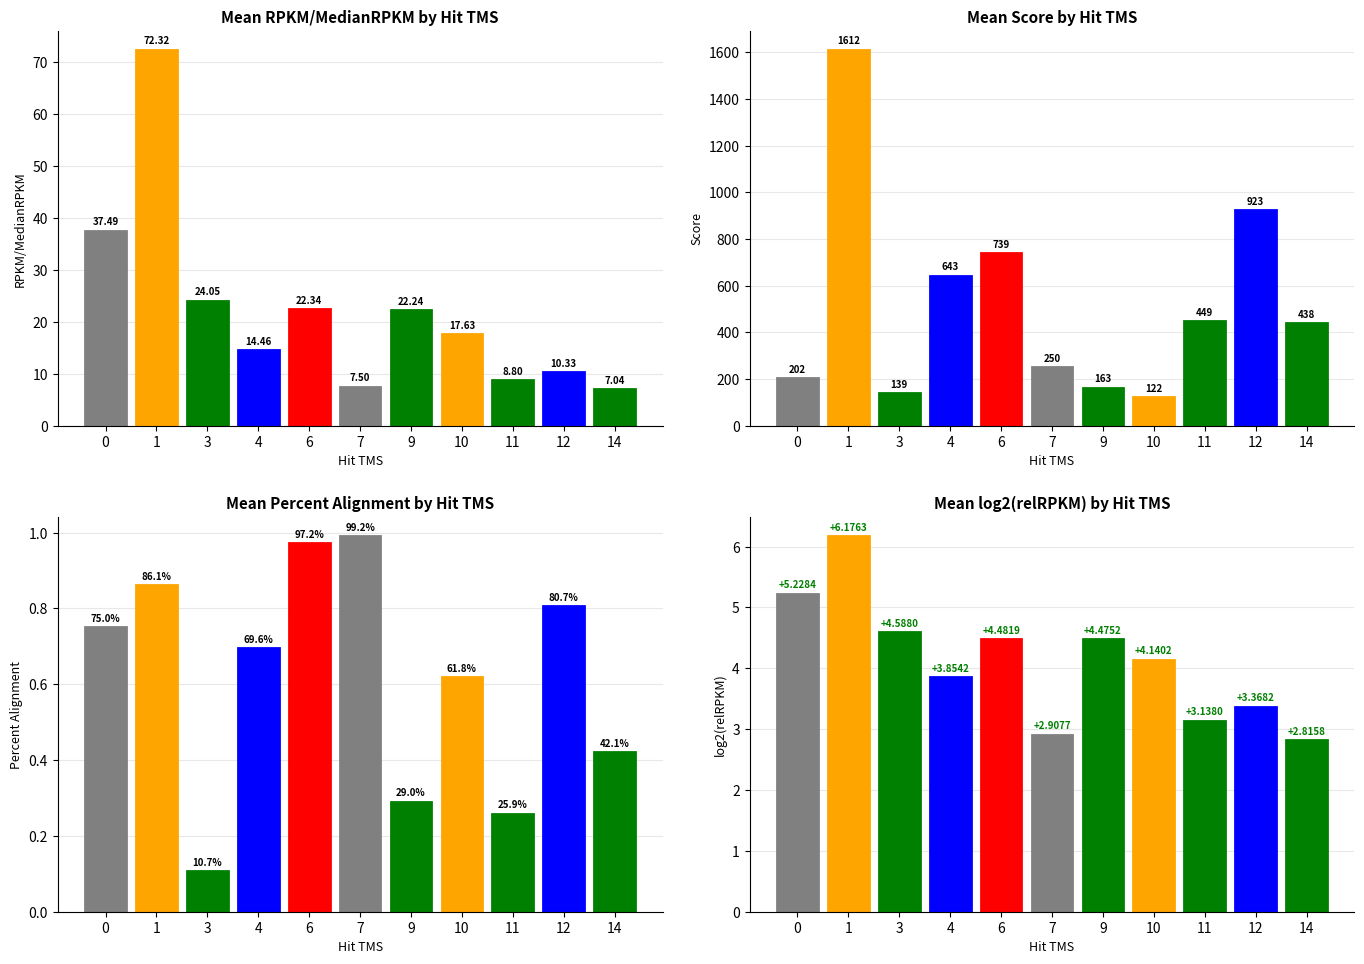

What is the difference between the maximum and minimum values in the Mean RPKM/MedianRPKM series?

65.3